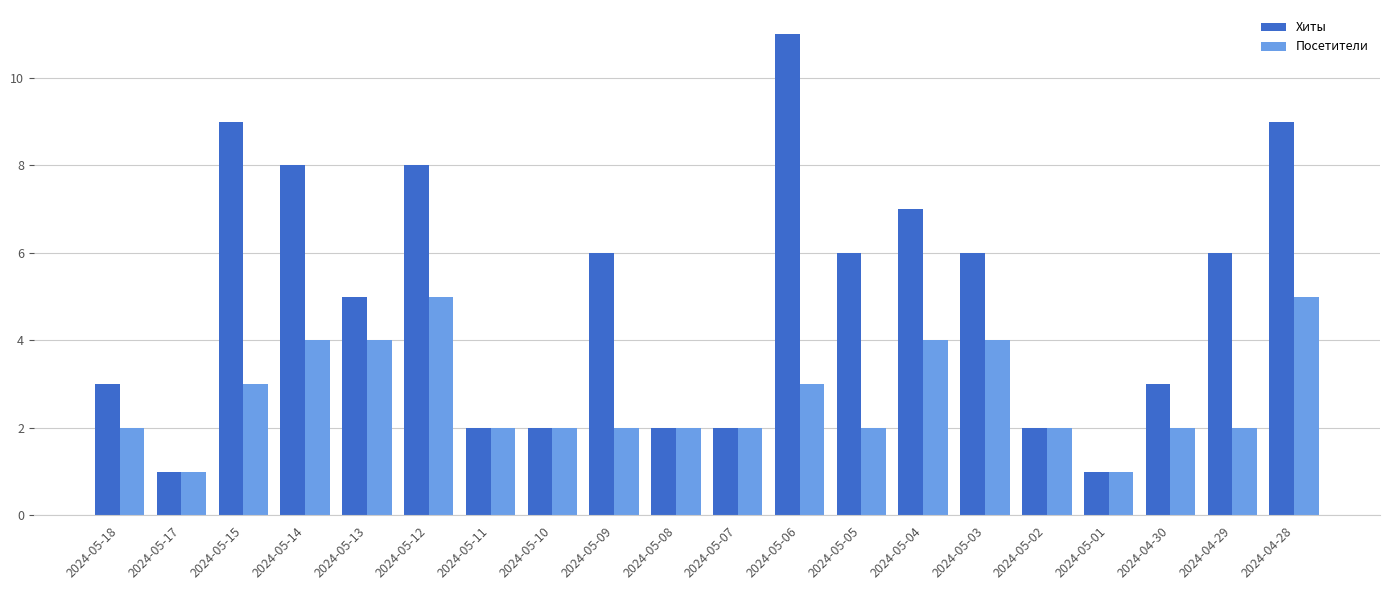

List the series in order of their overall mean, highest first.

Хиты, Посетители